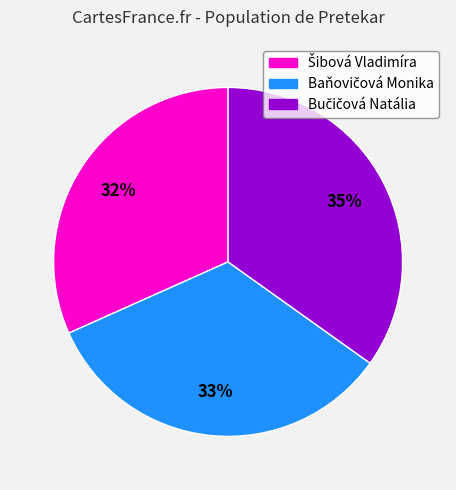

Does any single category account for the majority?

No